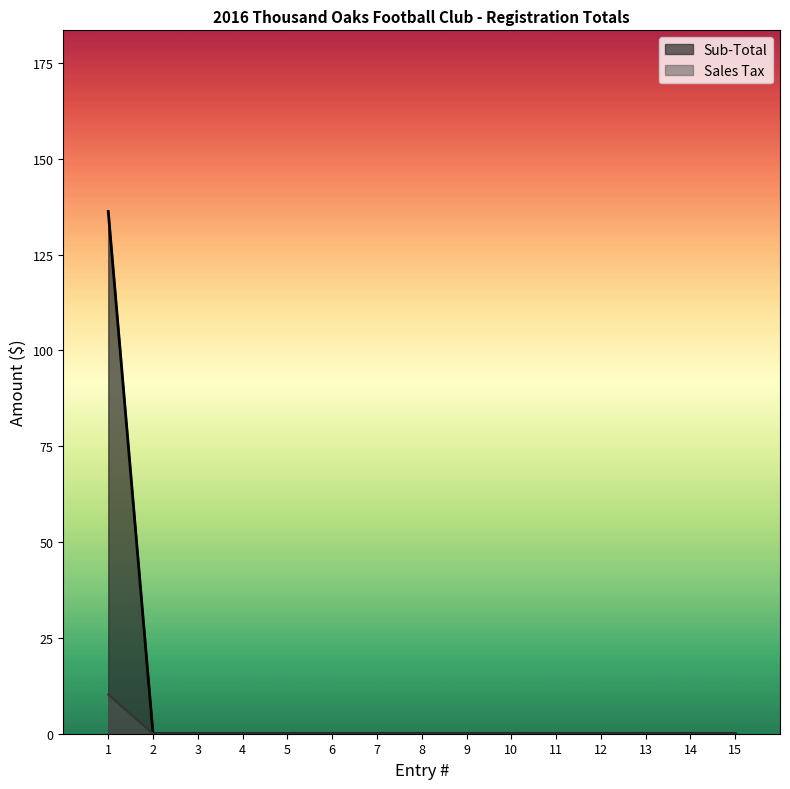

The value of Sales Tax at 7 is 68.4. True or false?

False